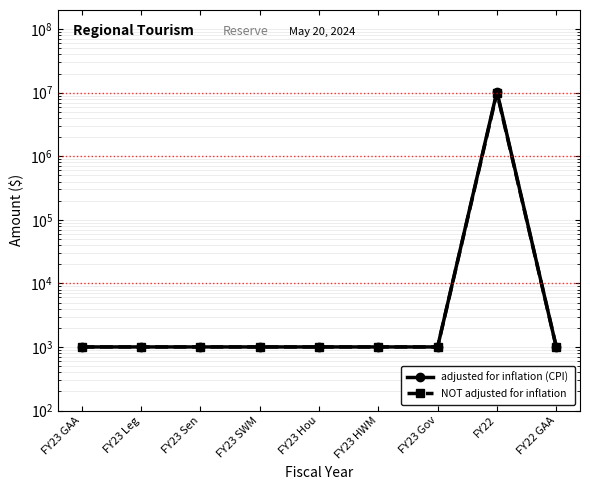

What is the total value across all series at FY22 GAA?

2000